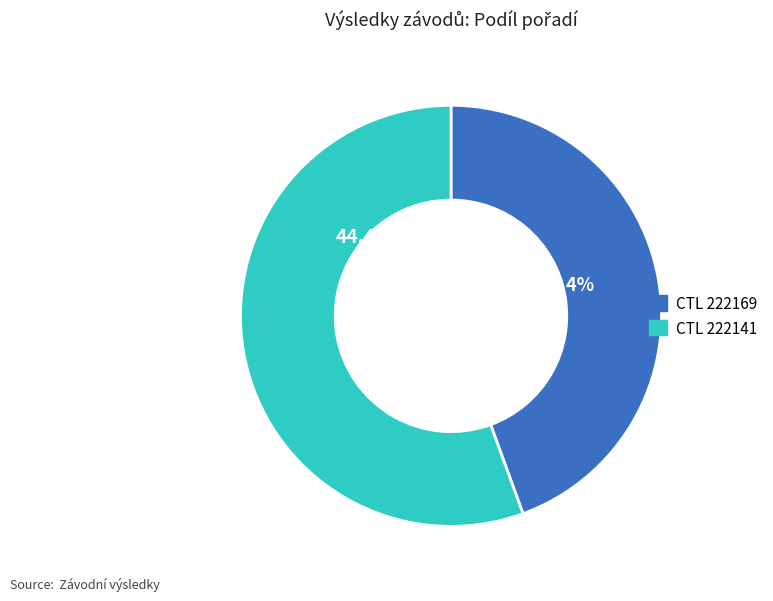

Is there any slice that represents more than half of the pie?

Yes